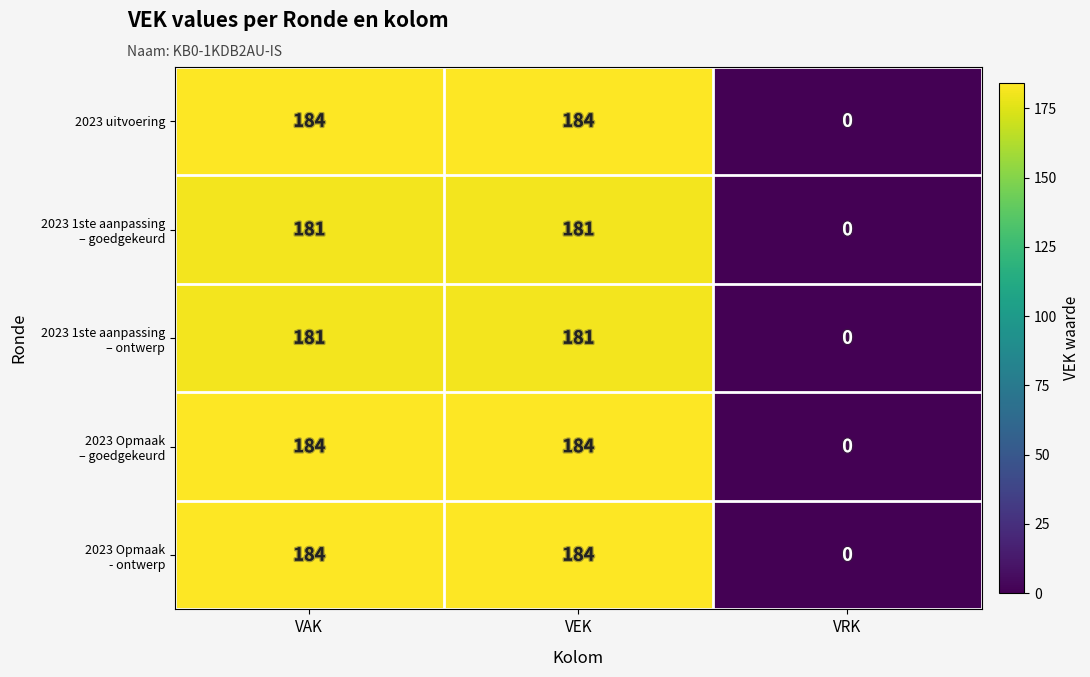

What is the maximum value shown in the chart?

184